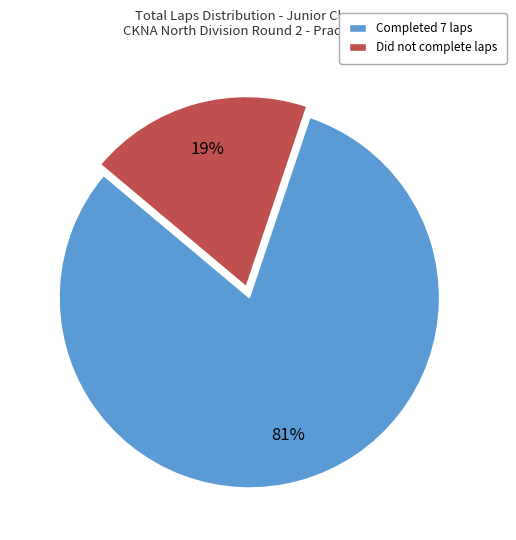

Which slice is the smallest?

Did not complete laps